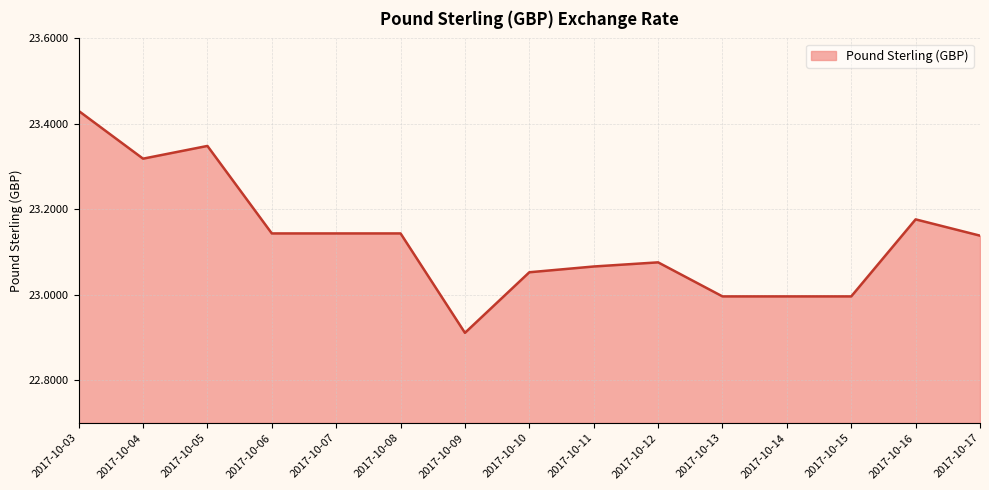

The chart shows a value of 37.9 at 2017-10-13. True or false?

False